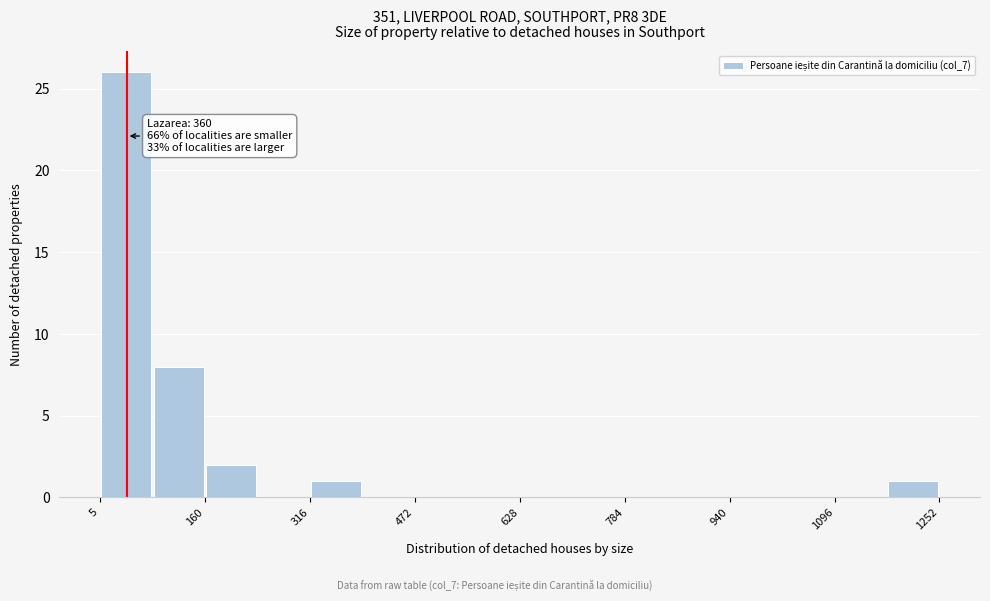

Read against the x-axis, roughly where is the centre of the tallest bar?

40